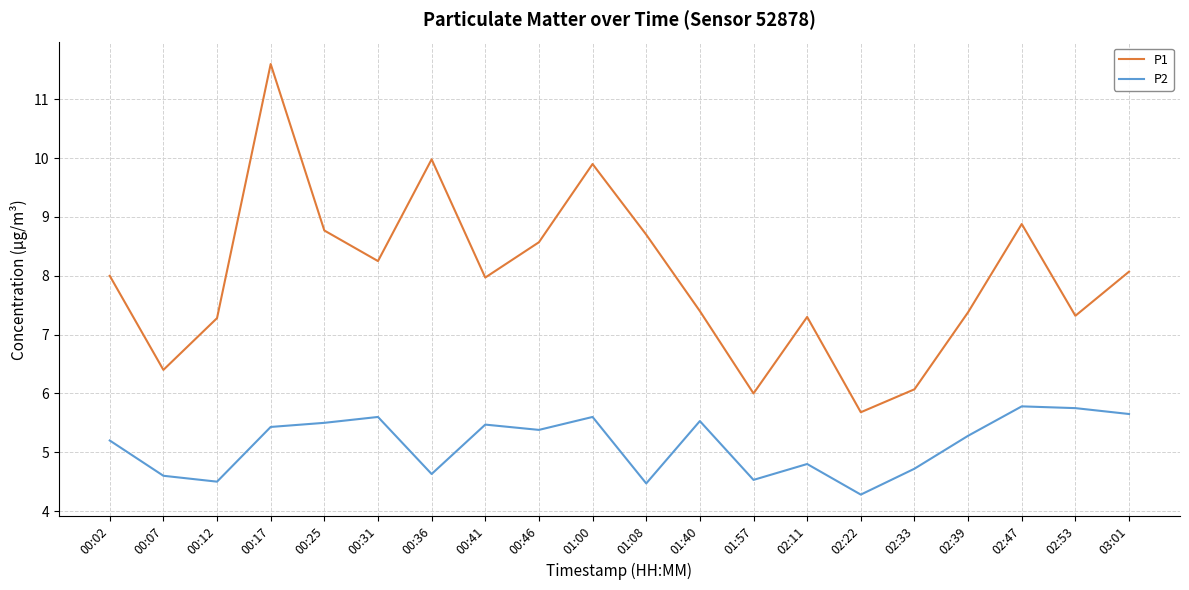

Is the value of P1 at 02:39 greater than the value of P2 at 00:46?

Yes